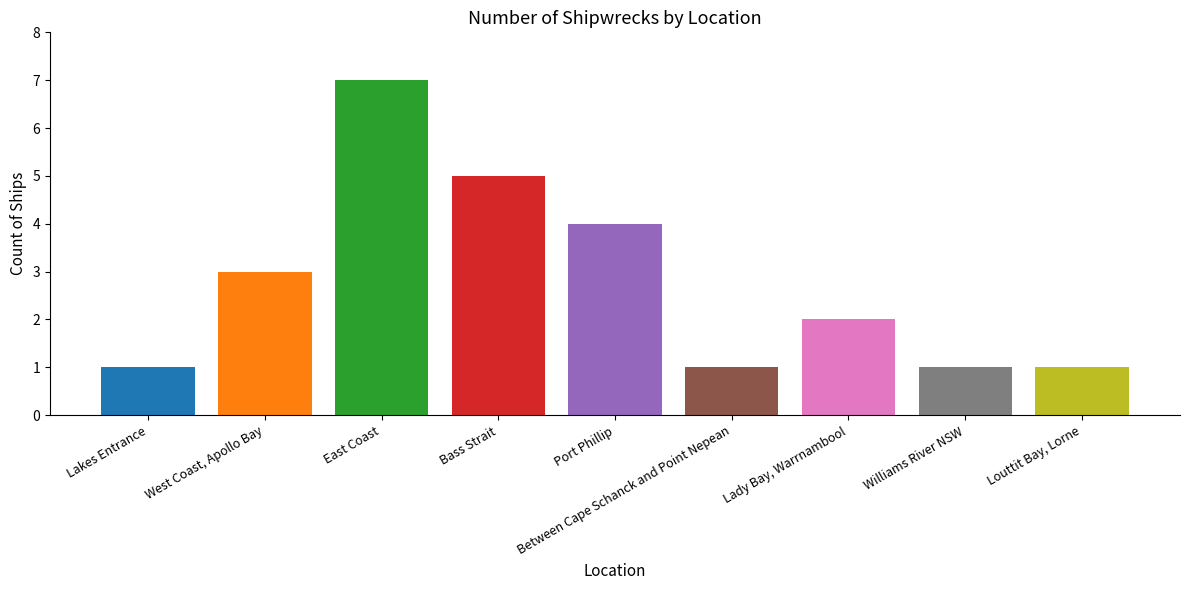

What is the minimum value shown in the chart?

1